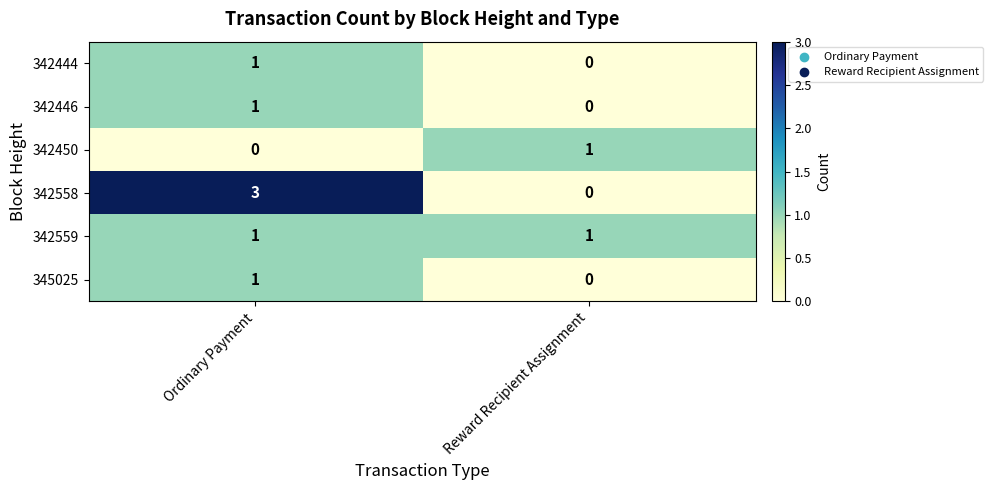

At which label is 342450 closest to 0?

Ordinary Payment